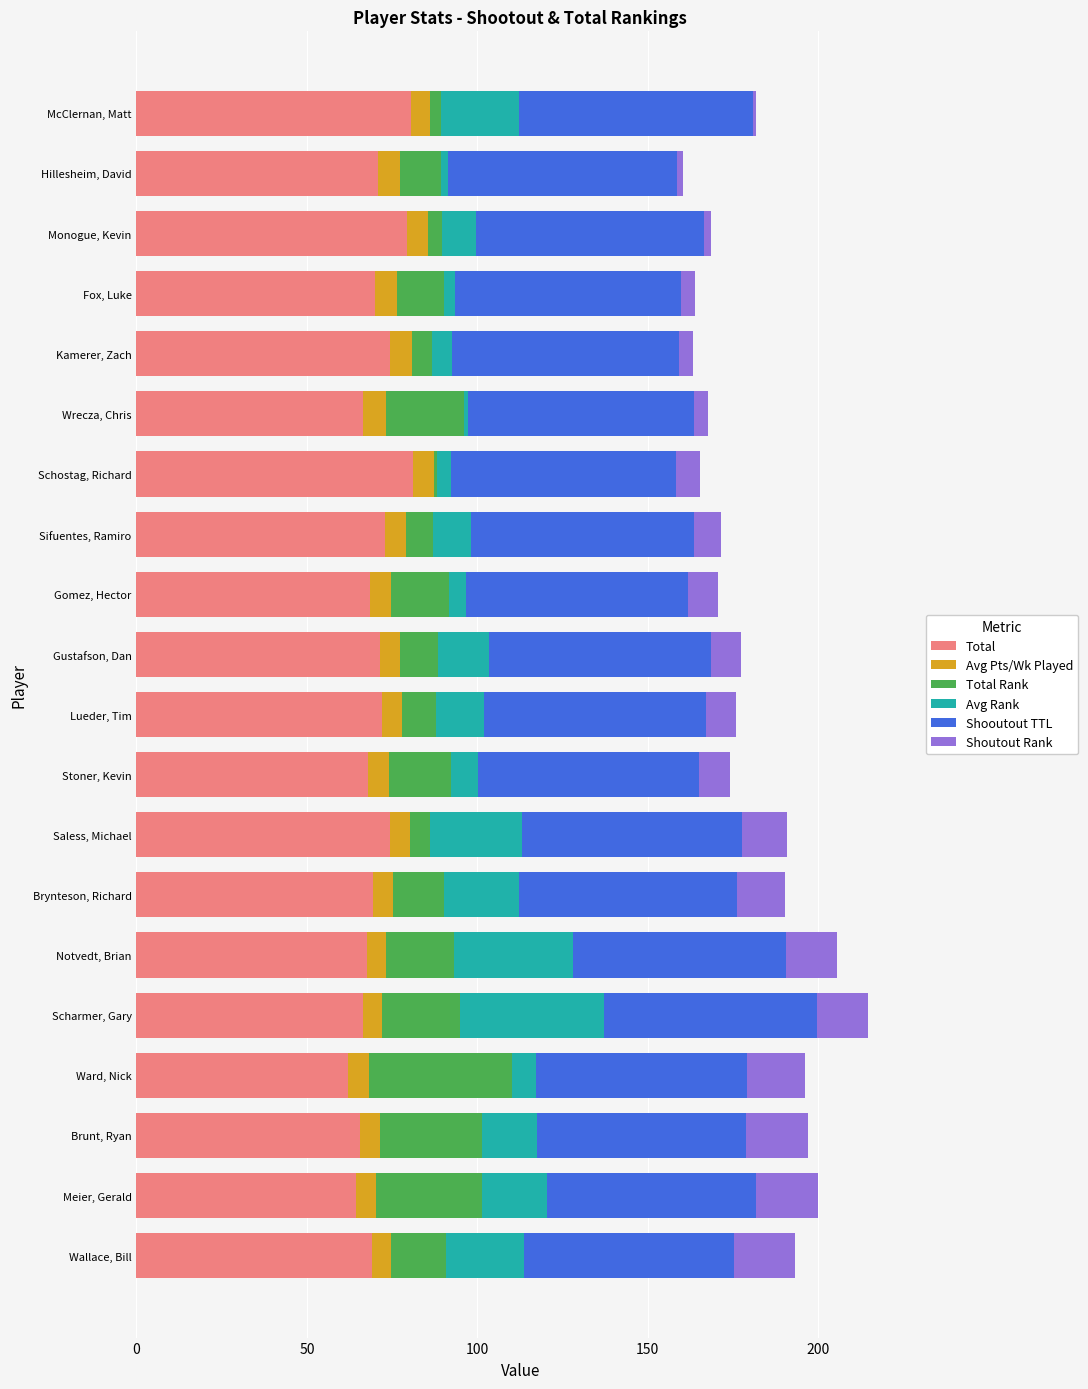

What is the average value of the Total series?

70.8